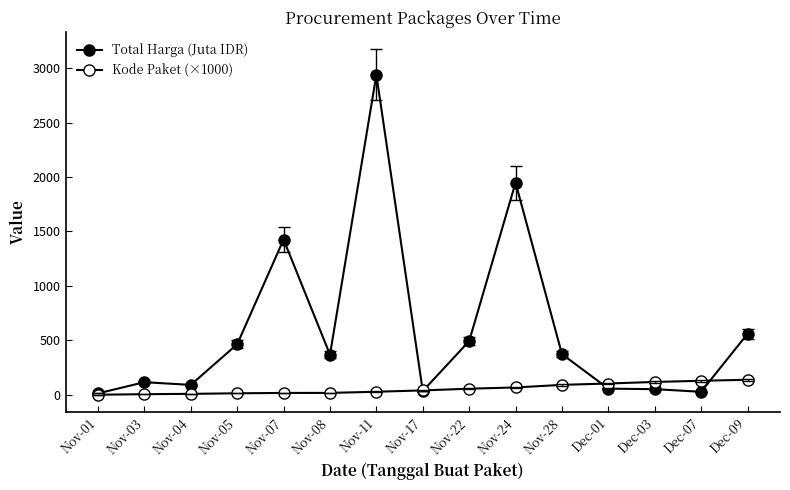

Rank the series at Dec-03 from lowest to highest value.

Total Harga (Juta IDR), Kode Paket (×1000)